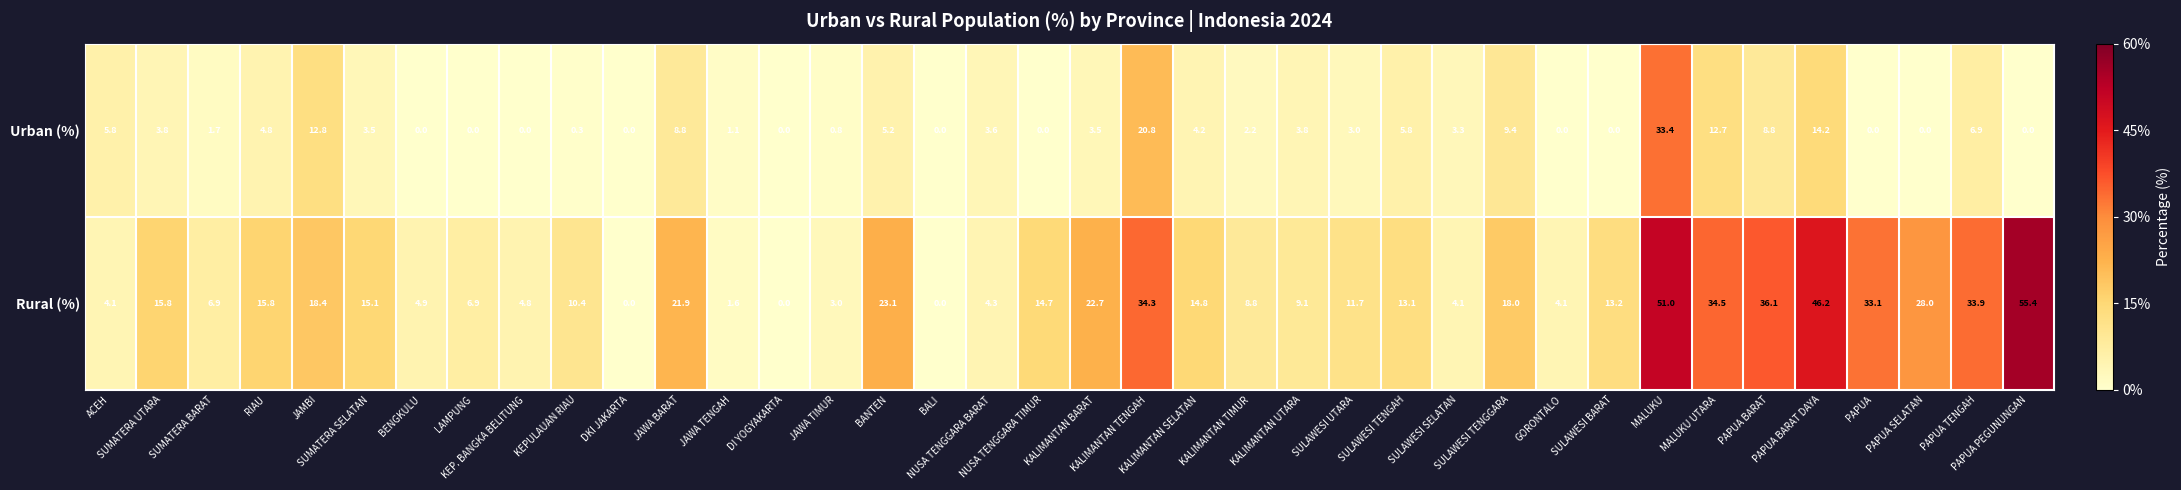

At how many categories does at least one series exceed 29?

8